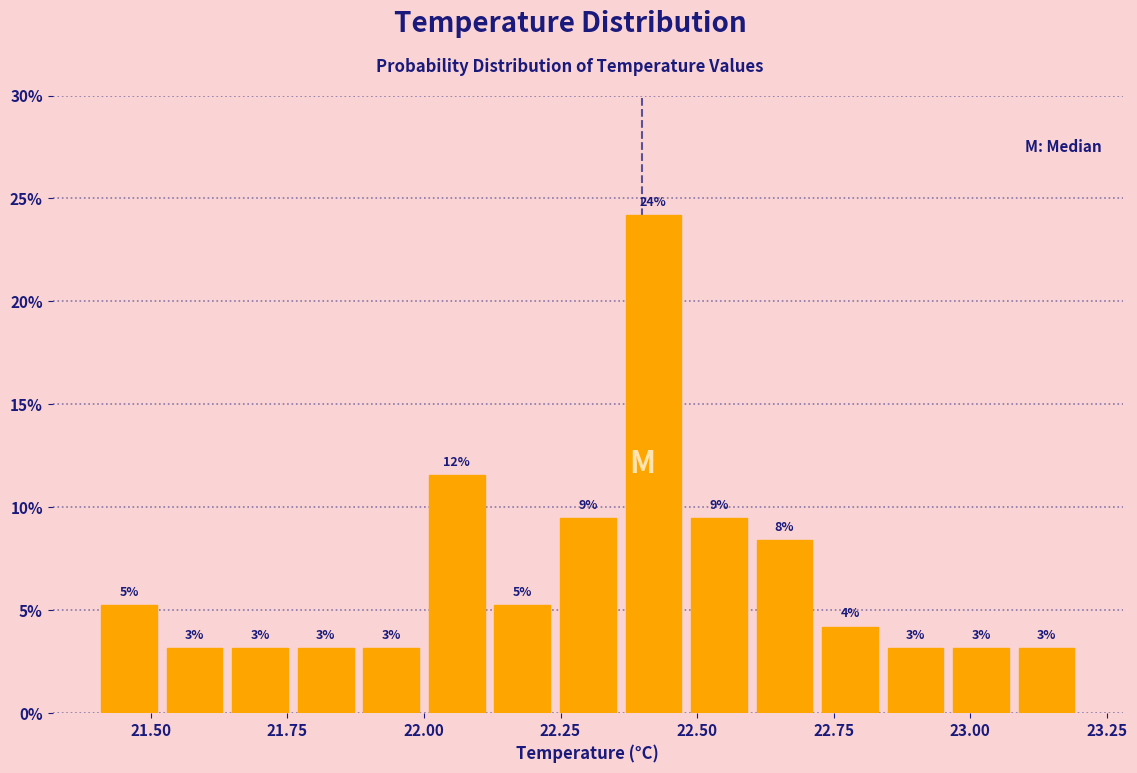

Around what value on the x-axis is the tallest bar? Give the approximate position of its centre, as read against the axis.

22.40